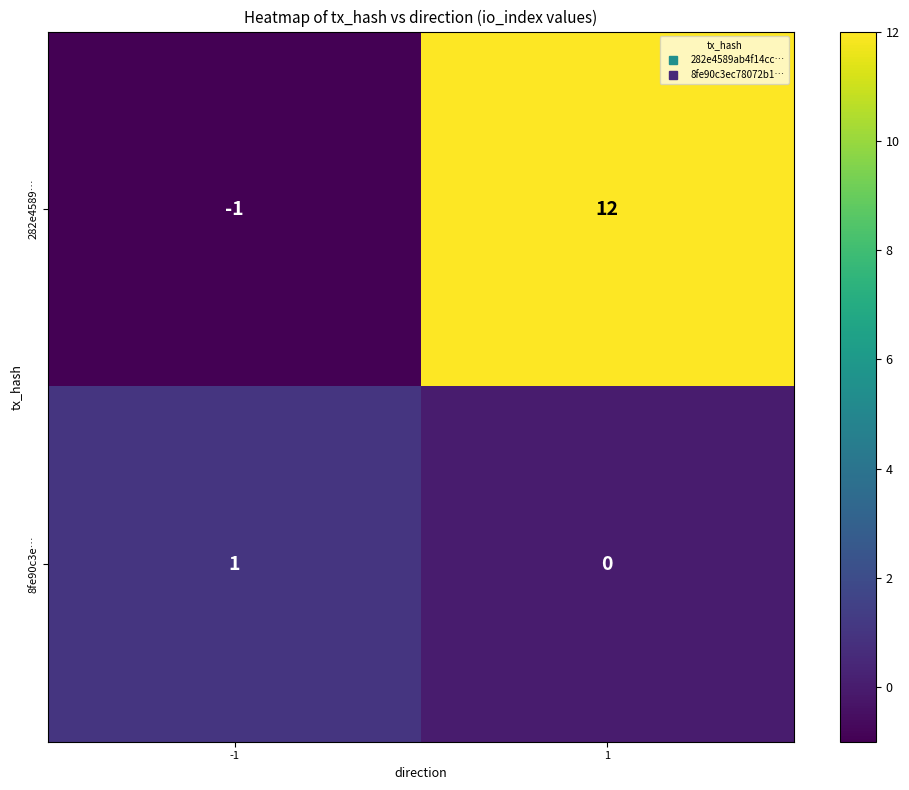

Is the value of 282e4589… at -1 greater than the value of 8fe90c3e… at 1?

No